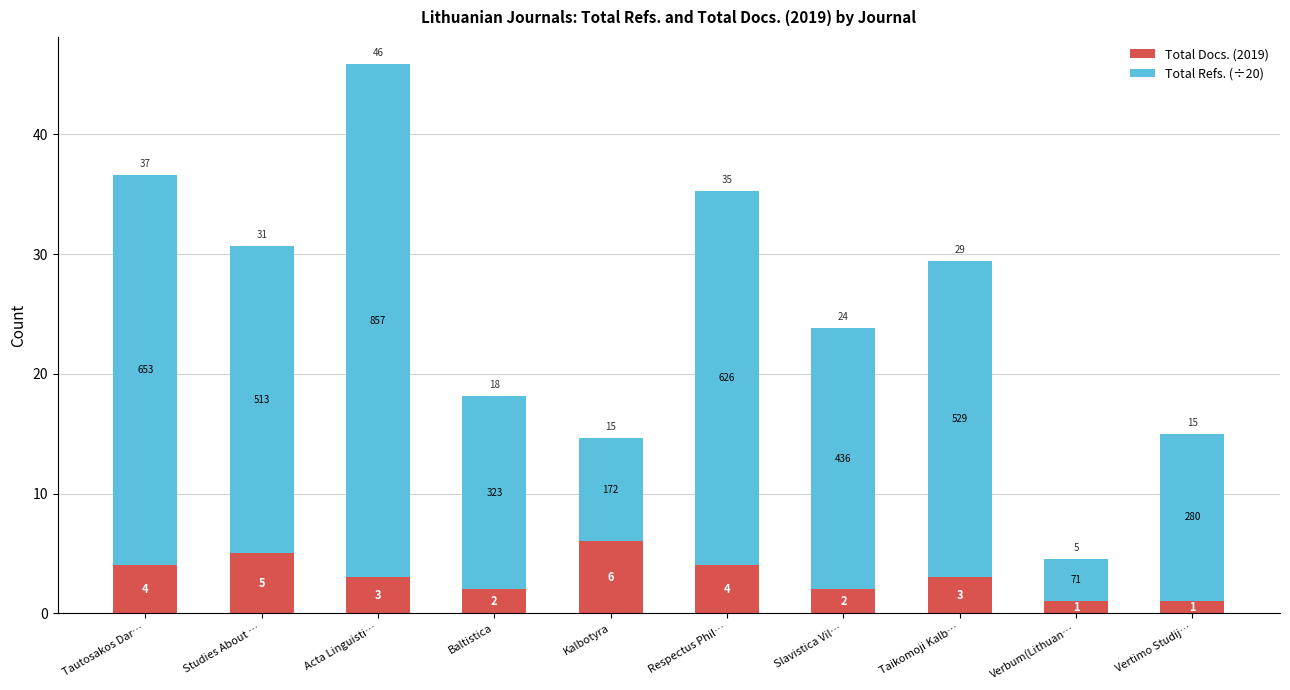

What are all the series names shown in the legend?

Total Docs. (2019), Total Refs. (÷20)